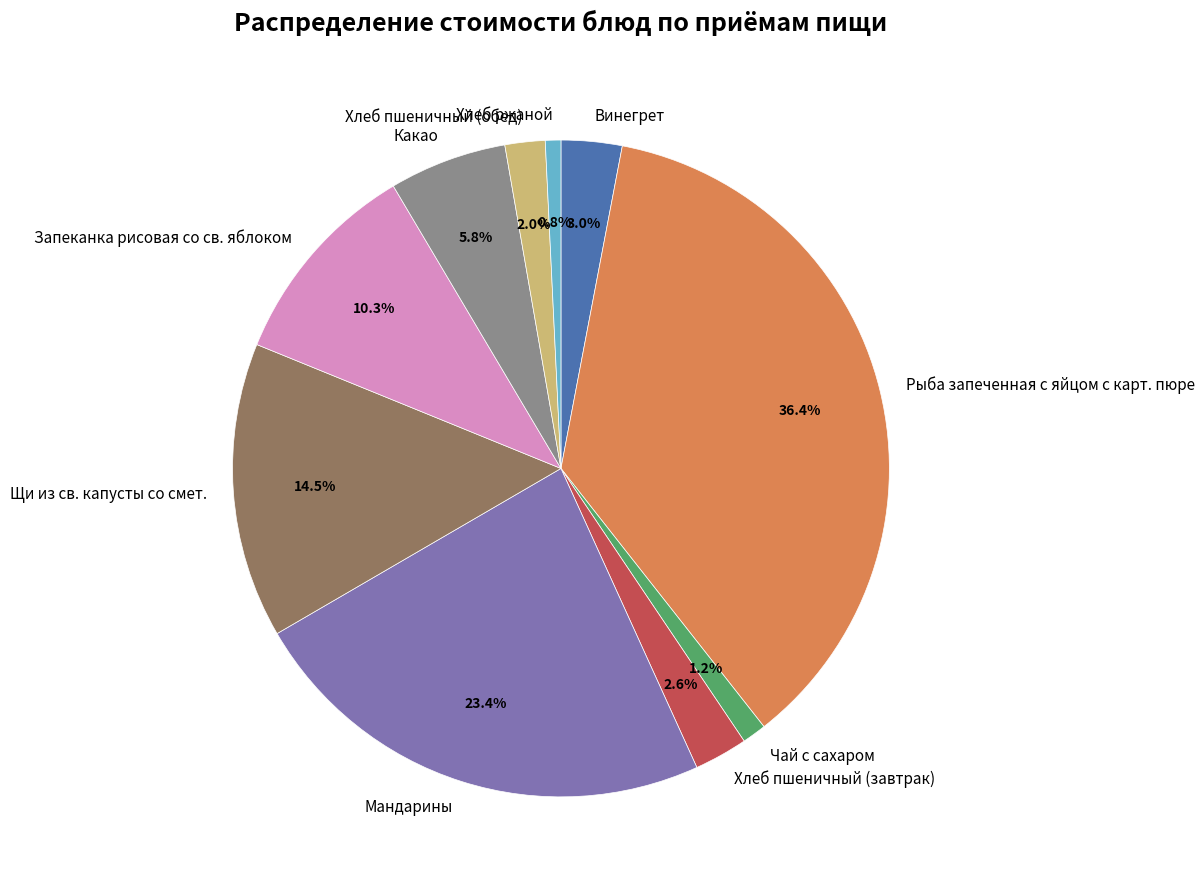

The Хлеб пшеничный (завтрак) slice represents 16% of the pie. True or false?

False